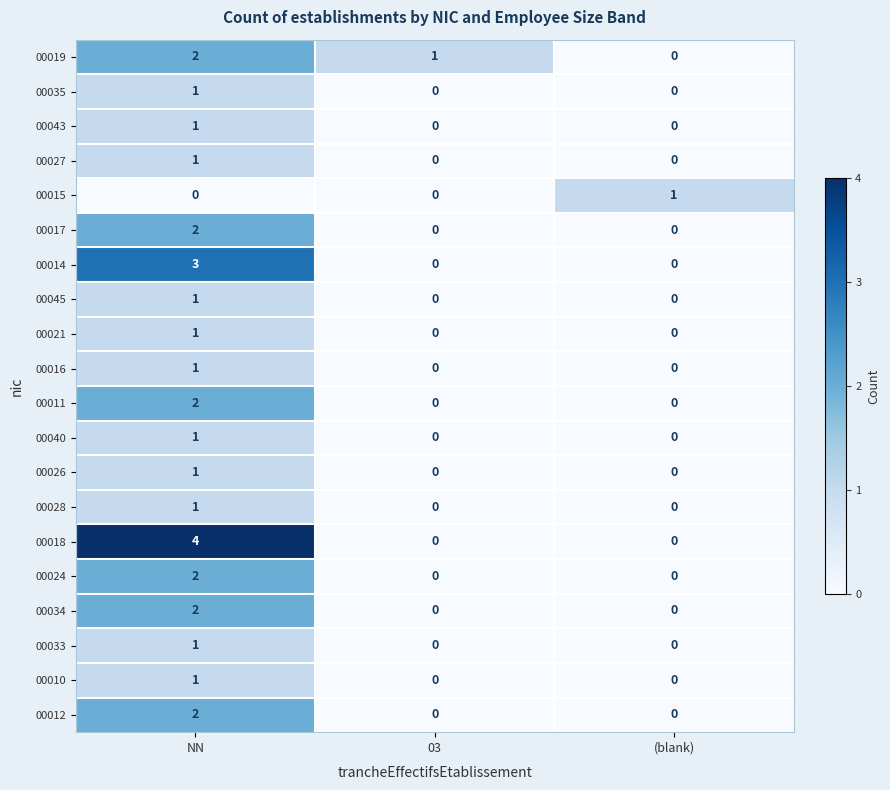

At how many categories does at least one series exceed 2?

1